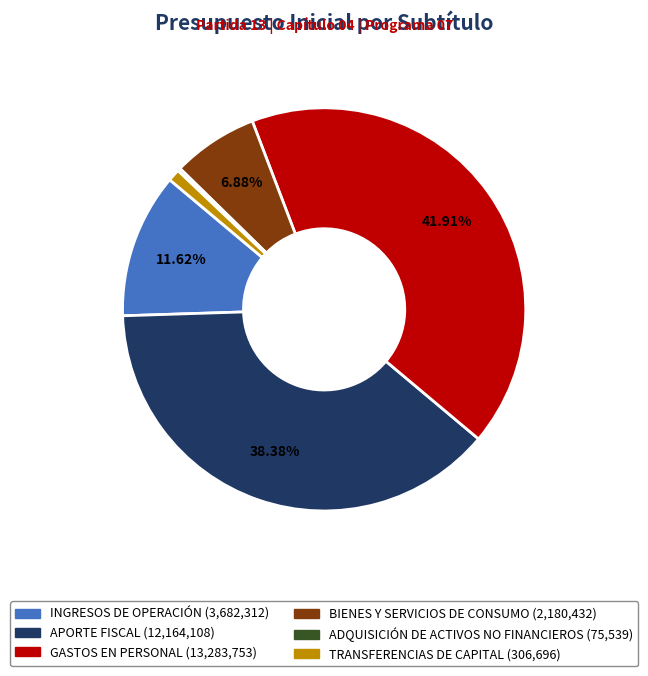

Is there a majority slice in this chart?

No